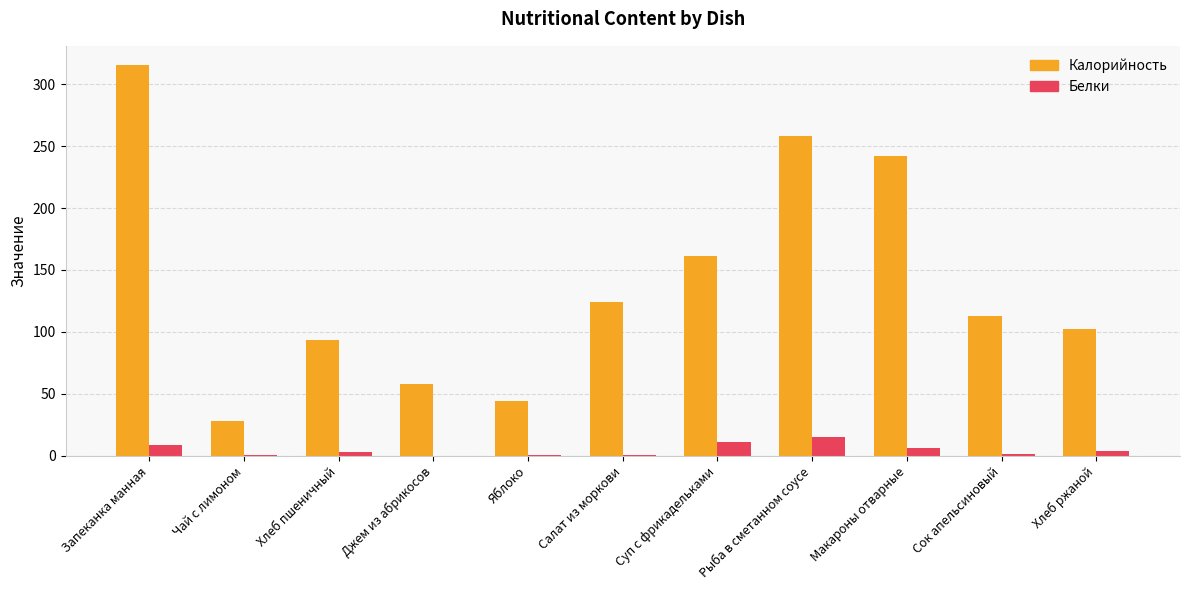

Where is Калорийность nearest to the value 171?

Суп с фрикадельками